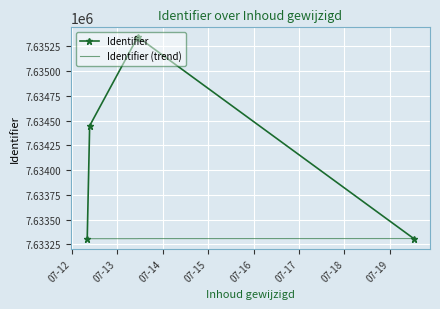

Which series has the largest total across all categories?

Identifier